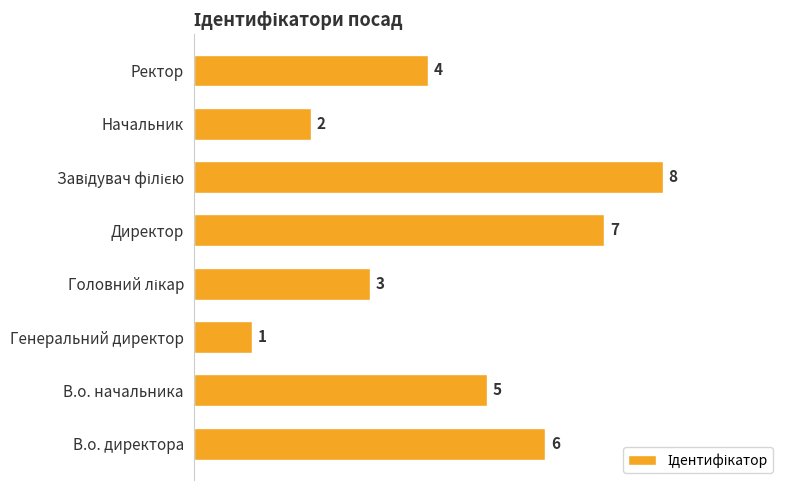

Is it true that the value at В.о. начальника is 5?

True